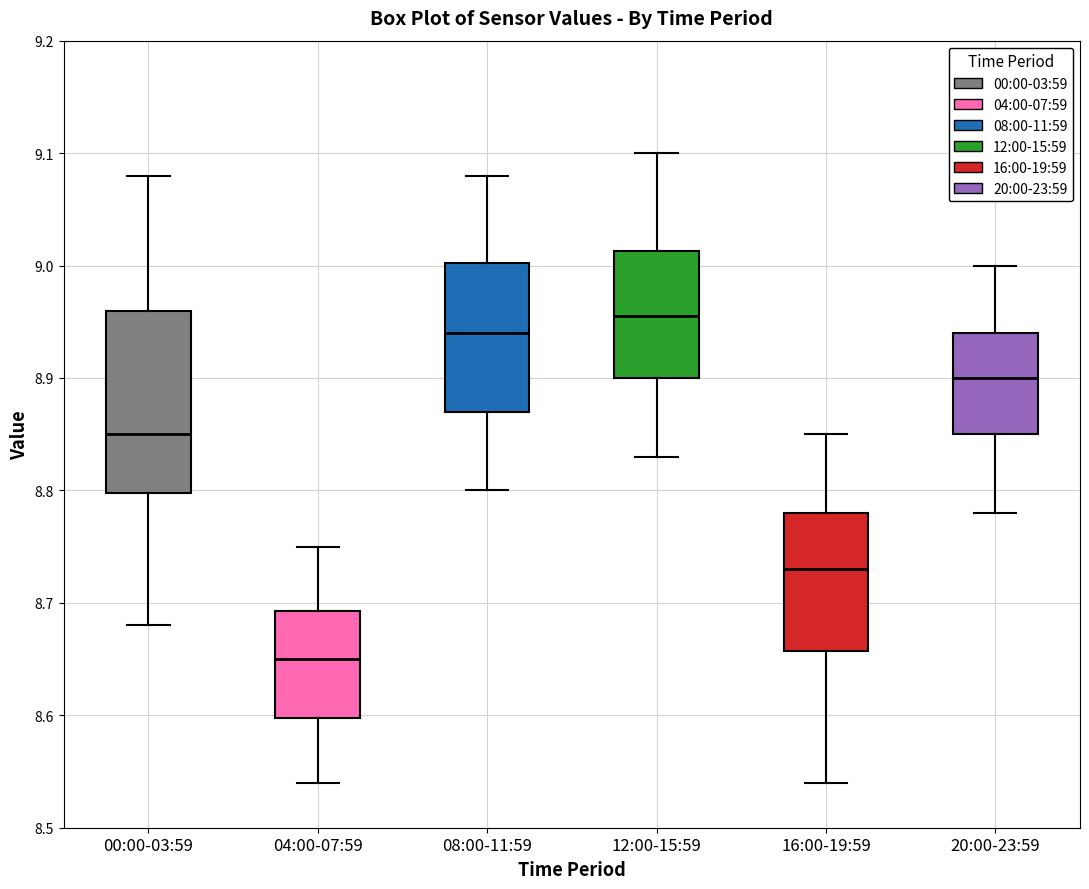

Reading left to right, transcribe this box plot: for each box, give where its median line is, the range the box spans, and where its two whiskers end, as read against the y-axis. The values are not printed on the chart, so give them approximately, as read against the axis.

00:00-03:59: median 8.85, box 8.80 to 8.96, whiskers 8.68 to 9.08
04:00-07:59: median 8.65, box 8.60 to 8.69, whiskers 8.54 to 8.75
08:00-11:59: median 8.94, box 8.87 to 9.00, whiskers 8.80 to 9.08
12:00-15:59: median 8.96, box 8.90 to 9.01, whiskers 8.83 to 9.10
16:00-19:59: median 8.73, box 8.66 to 8.78, whiskers 8.54 to 8.85
20:00-23:59: median 8.90, box 8.85 to 8.94, whiskers 8.78 to 9.00